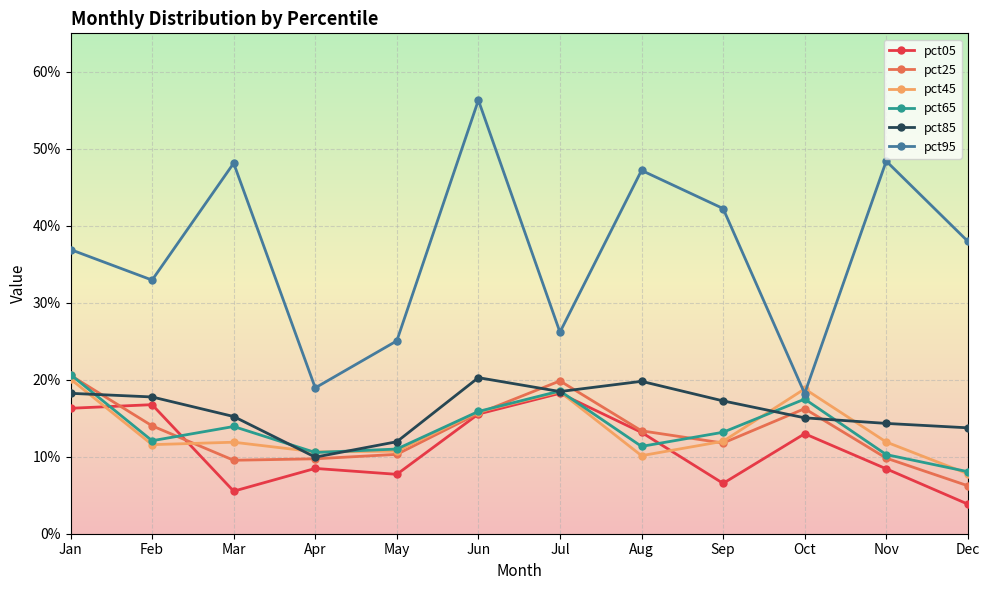

Reading left to right, extract all data points from this chart.

pct05: 0.2	0.2	0.1	0.1	0.1	0.2	0.2	0.1	0.1	0.1	0.1	0.0
pct25: 0.2	0.1	0.1	0.1	0.1	0.2	0.2	0.1	0.1	0.2	0.1	0.1
pct45: 0.2	0.1	0.1	0.1	0.1	0.2	0.2	0.1	0.1	0.2	0.1	0.1
pct65: 0.2	0.1	0.1	0.1	0.1	0.2	0.2	0.1	0.1	0.2	0.1	0.1
pct85: 0.2	0.2	0.2	0.1	0.1	0.2	0.2	0.2	0.2	0.2	0.1	0.1
pct95: 0.4	0.3	0.5	0.2	0.3	0.6	0.3	0.5	0.4	0.2	0.5	0.4